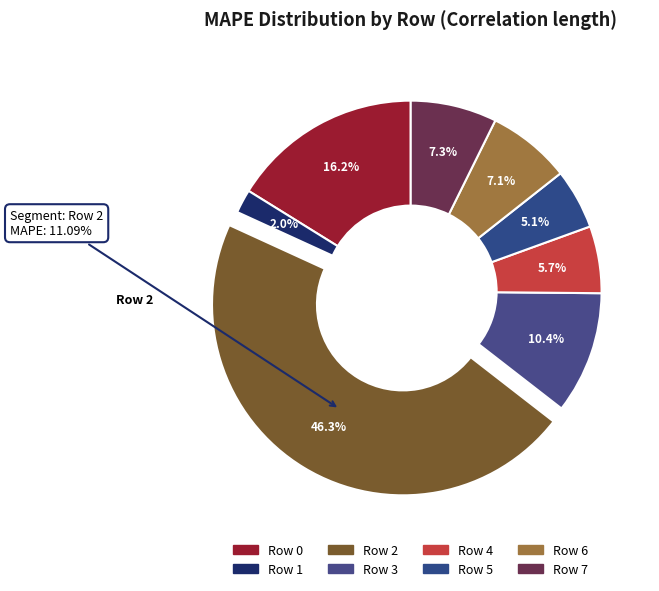

How much of the chart is everything except Row 5?

94.9%